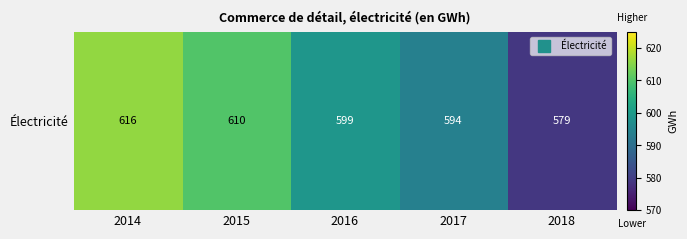

Reading left to right, list all the values displayed in this chart.

616	610	599	594	579